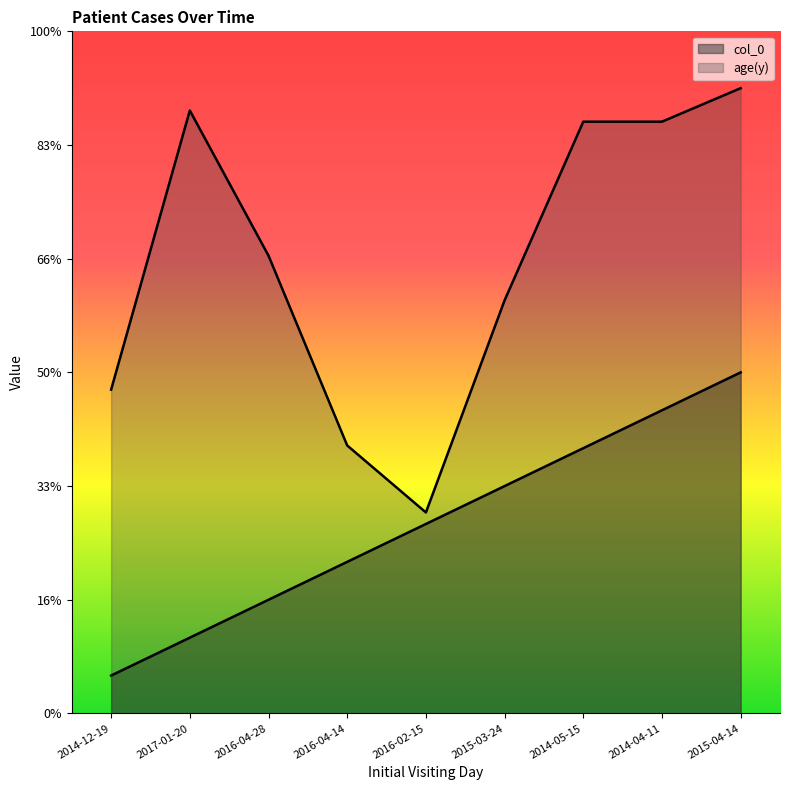

What is the sum of all age(y) values?

358.5